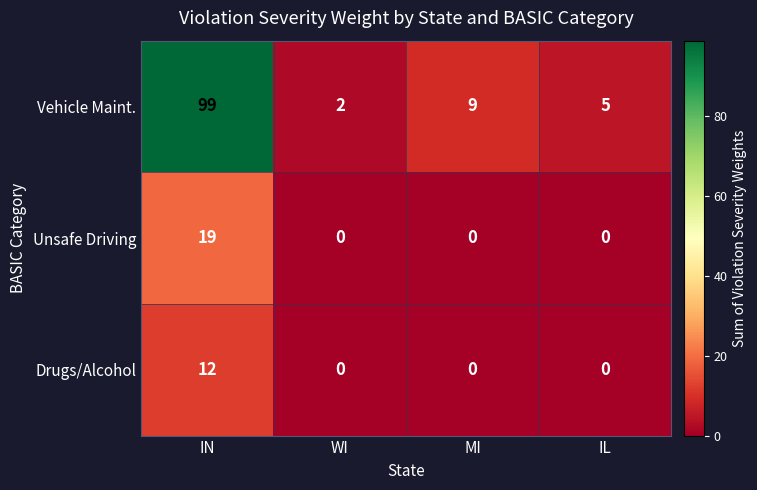

What is the total value across all series at IL?

5